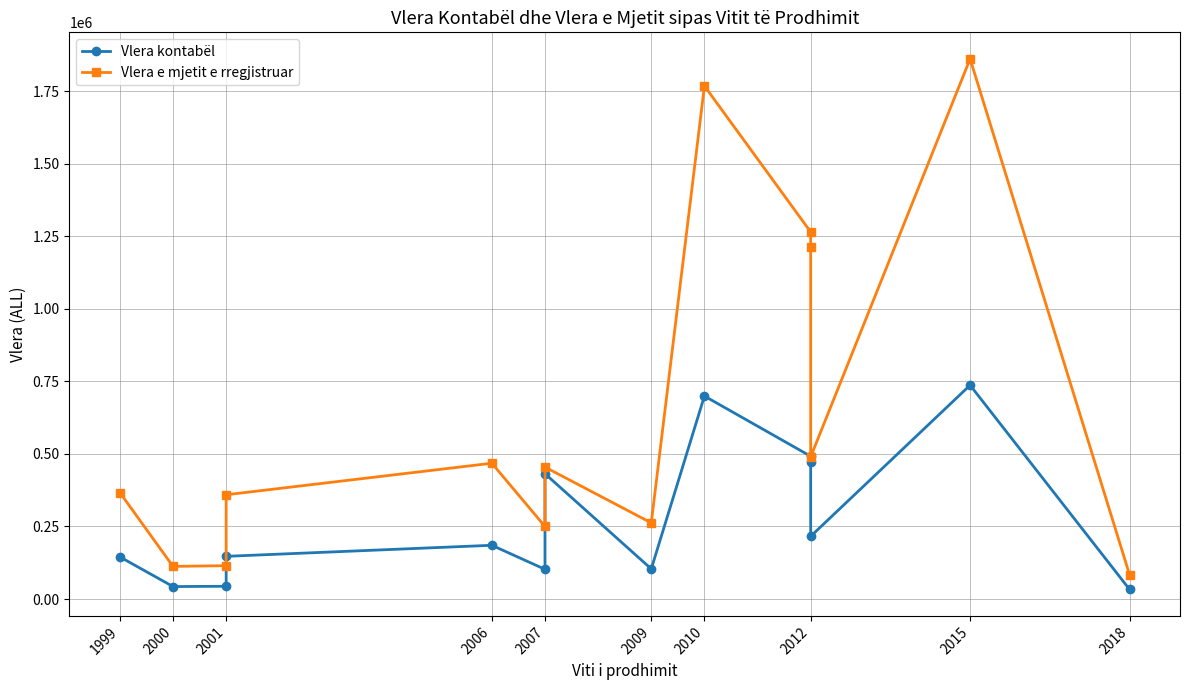

Does the chart display data point markers on the line(s)?

Yes